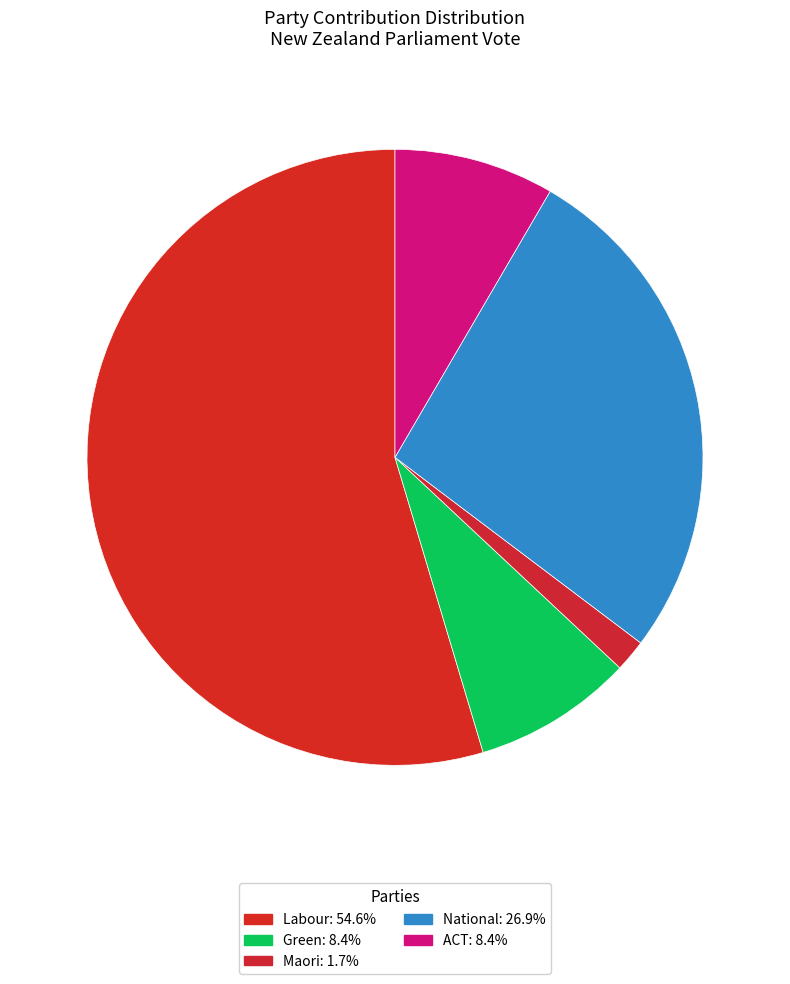

Does any single category account for the majority?

Yes